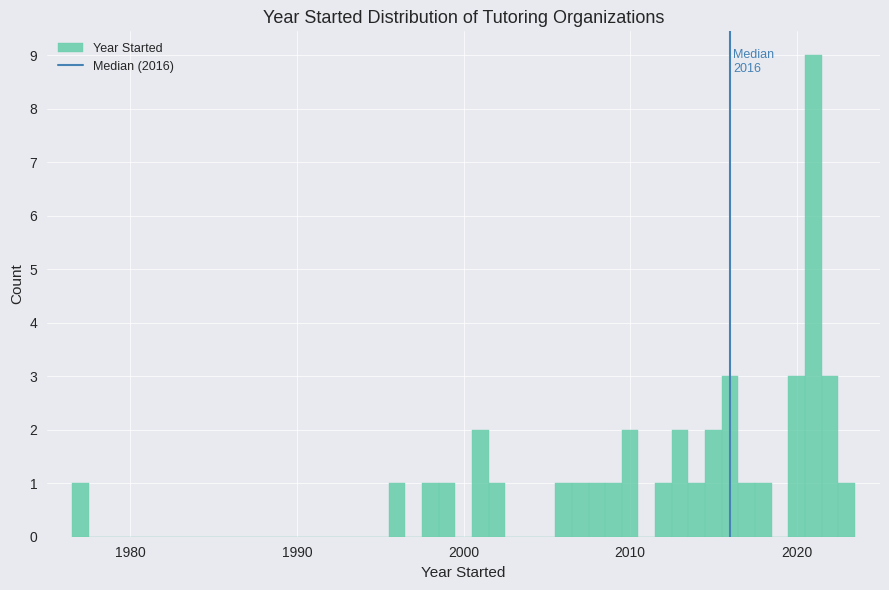

Read against the x-axis, roughly where is the centre of the tallest bar?

2021